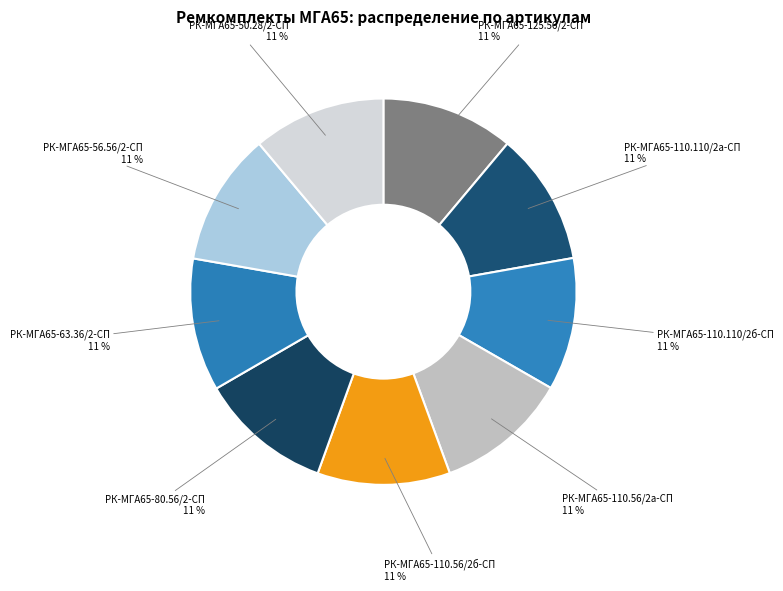

To the nearest percent, what is the average slice percentage?

11%